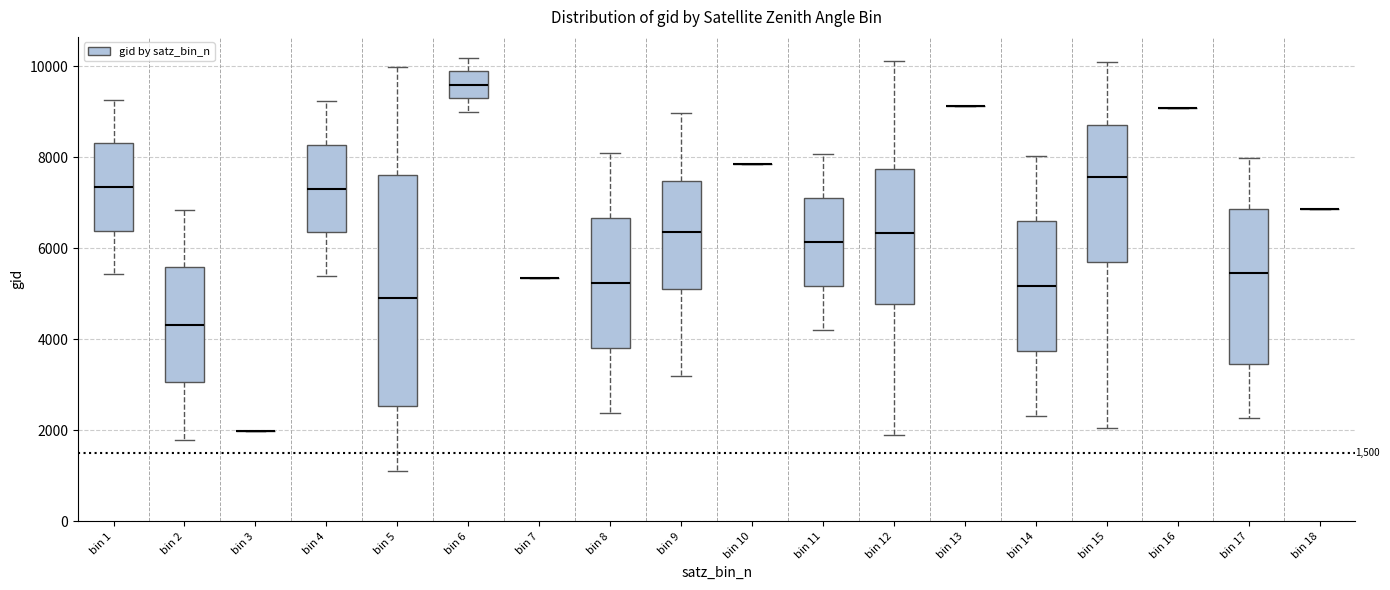

Which box is the tallest, from its lower edge to its upper edge?

bin 5